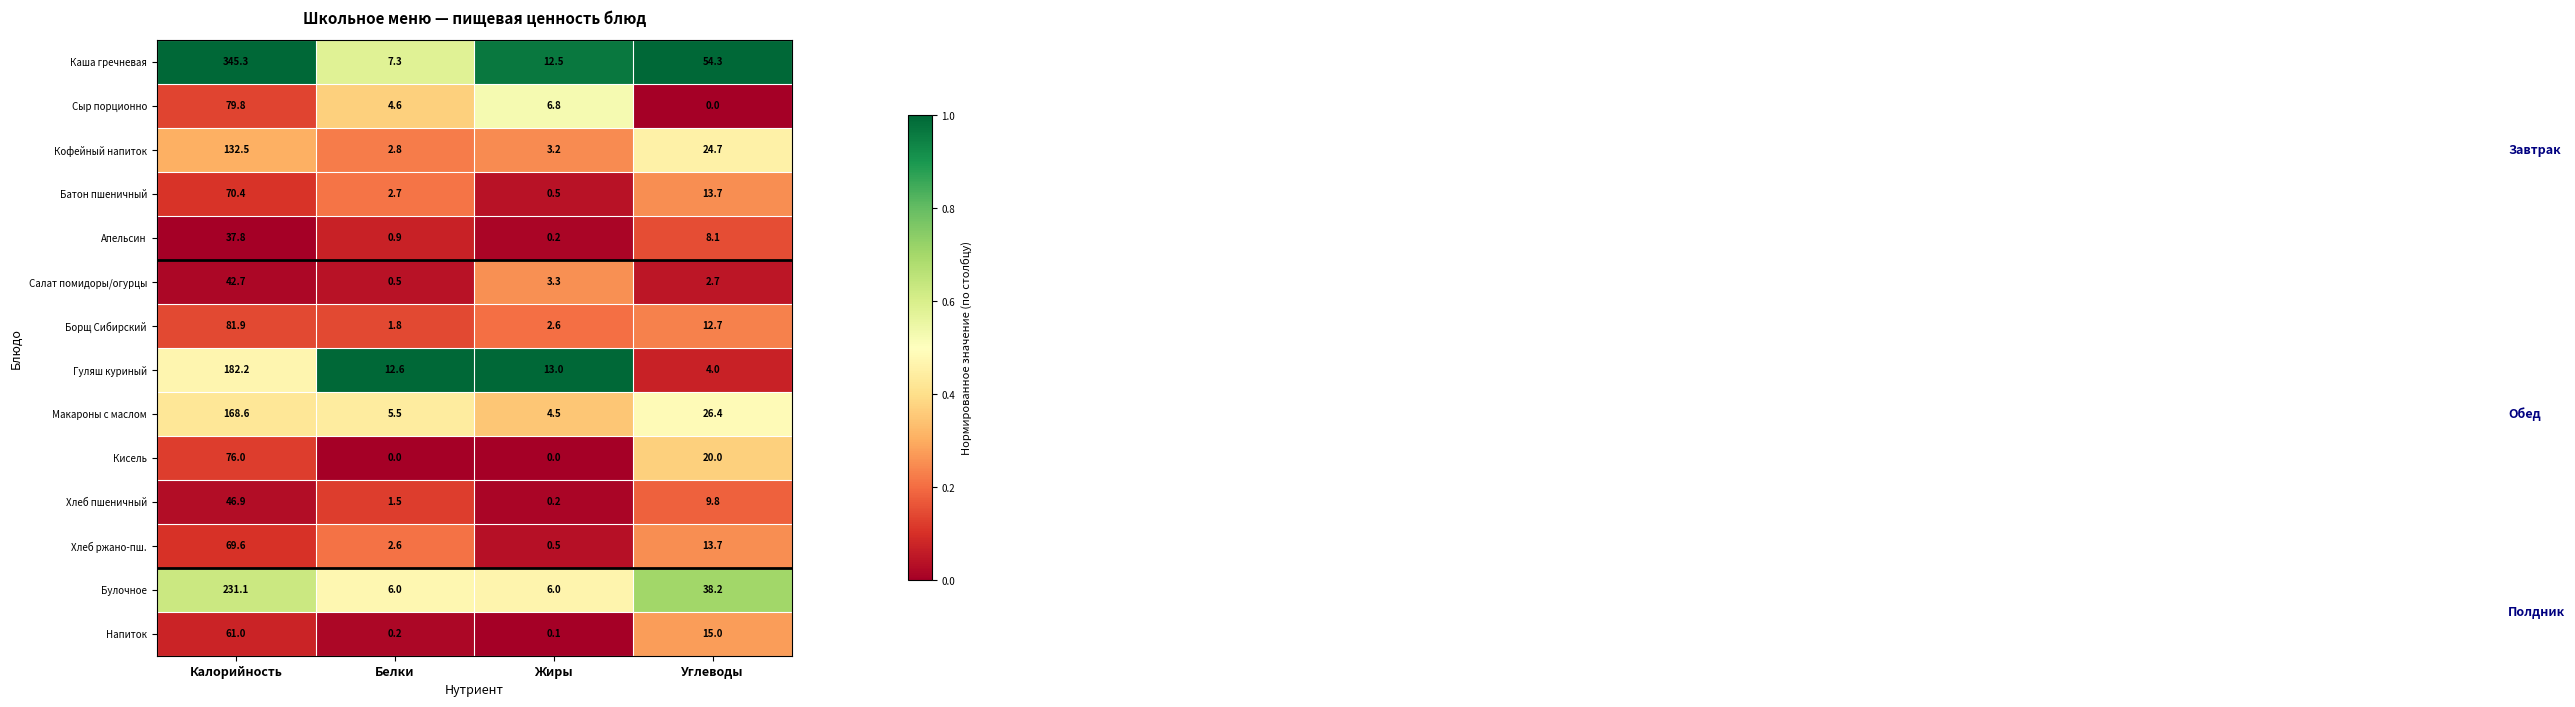

At which label does Кофейный напиток reach its minimum?

Белки